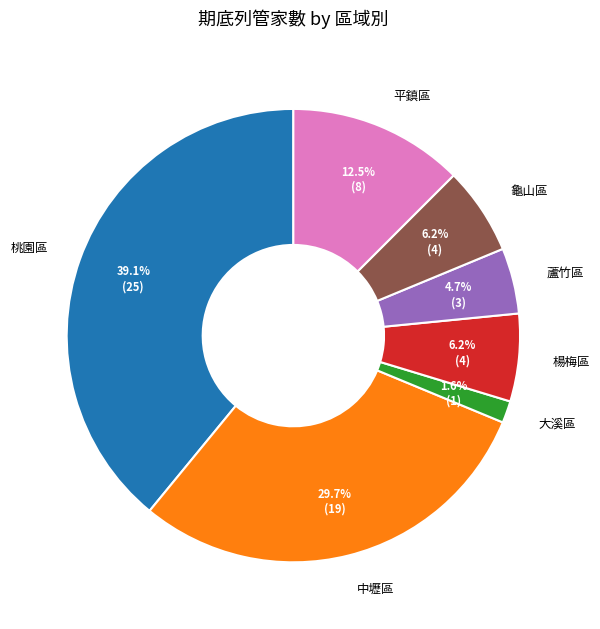

Does any single category account for the majority?

No